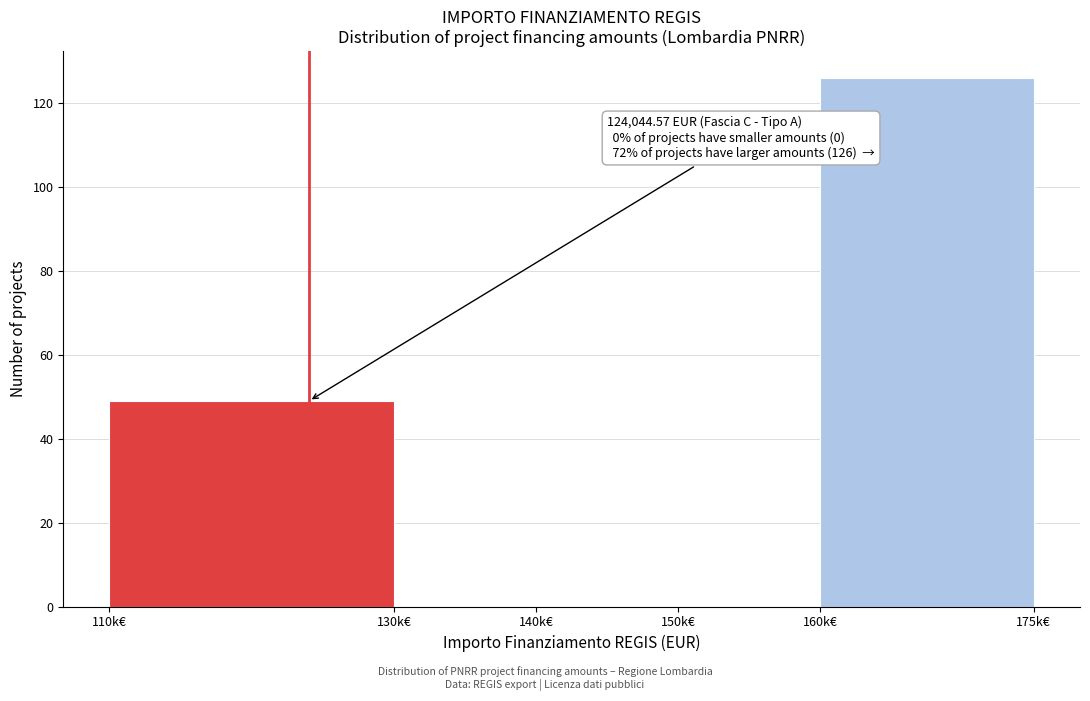

Reading left to right, list all the values displayed in this chart.

110k€=49	130k€=0	140k€=0	150k€=0	160k€=126